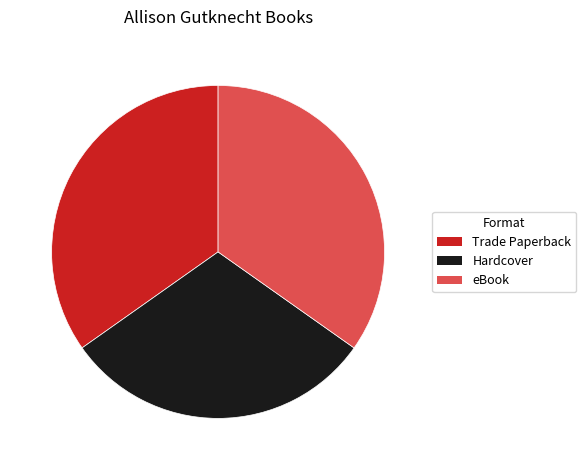

Approximately how many times larger is the value at Trade Paperback compared to eBook?

1.0